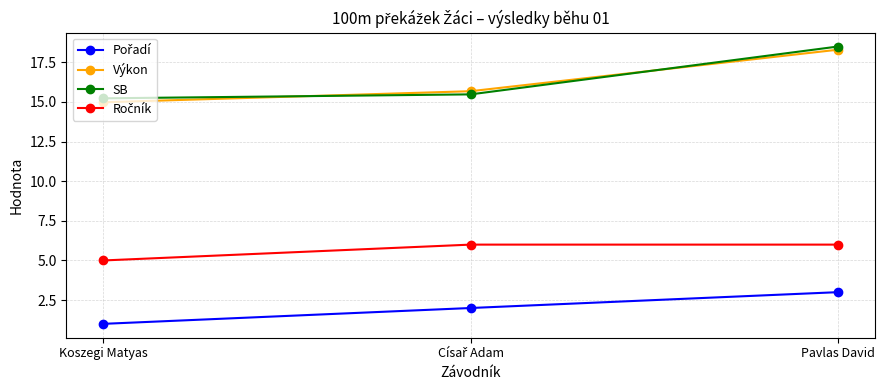

Between Koszegi Matyas and Pavlas David, which series saw the biggest shift?

Výkon